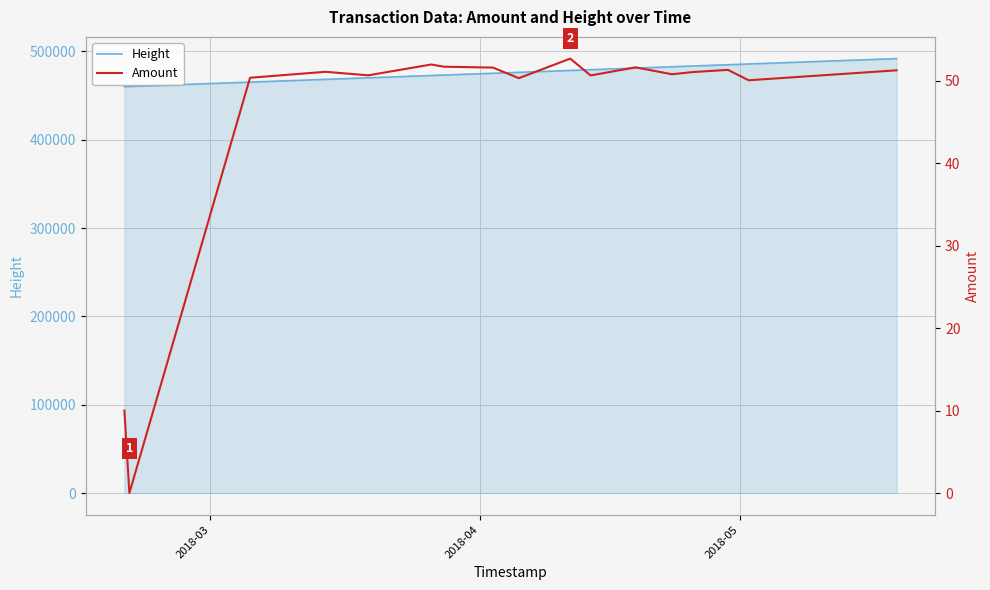

What is the sum of all Amount values?

777.0